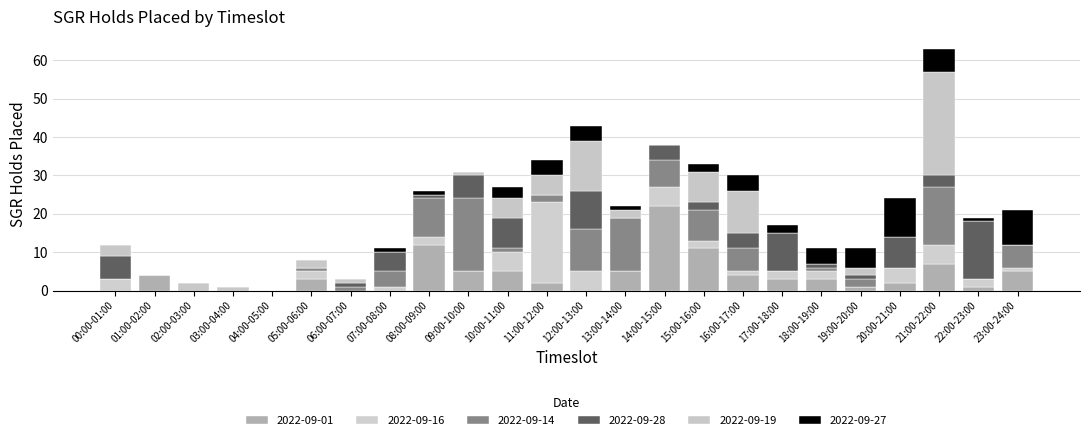

At which label does 2022-09-27 first exceed 1?

10:00-11:00